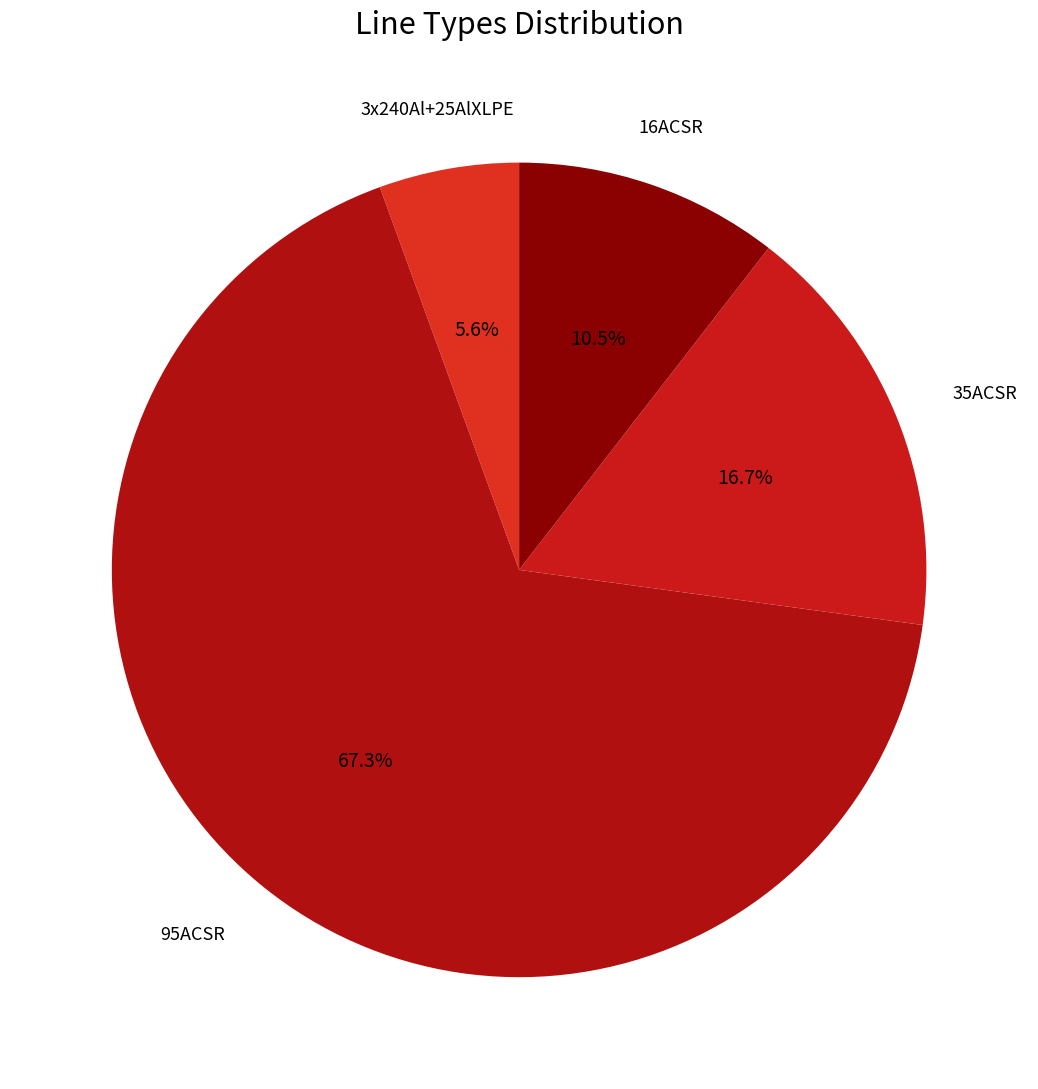

Rank the categories by value from lowest to highest.

3x240Al+25AlXLPE, 16ACSR, 35ACSR, 95ACSR